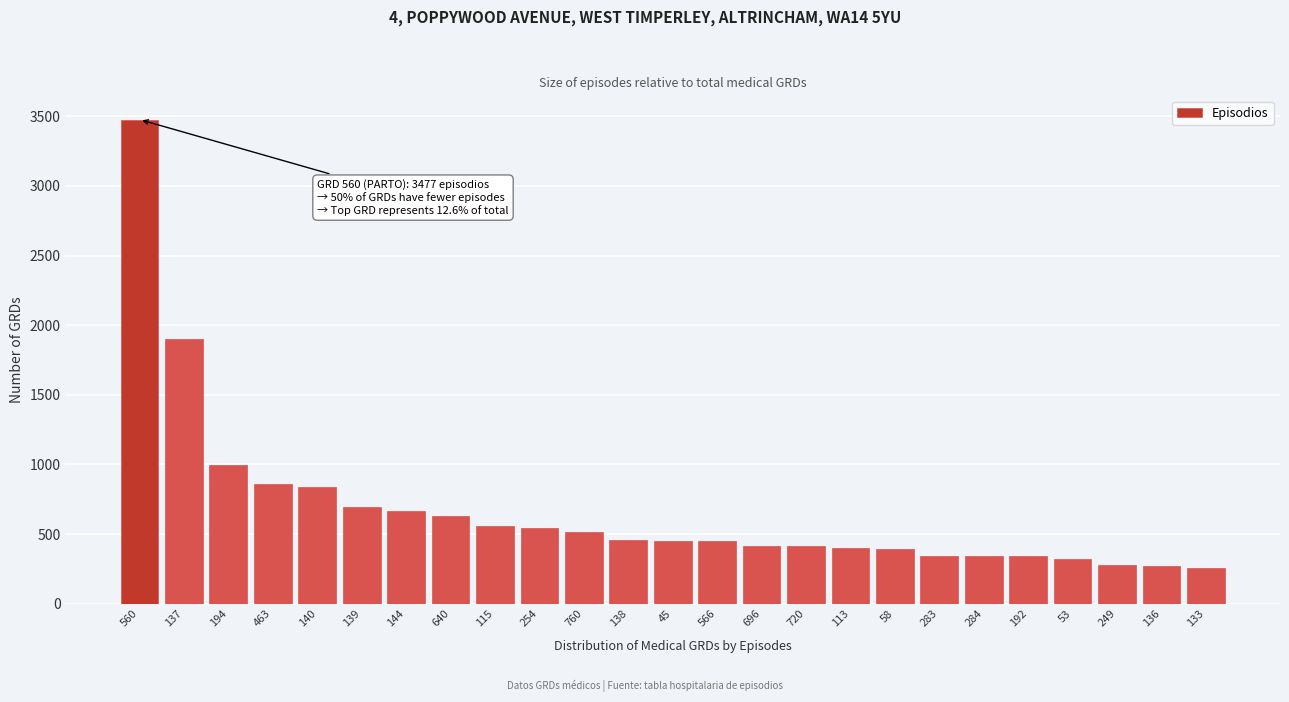

What is the value of the 22nd bar from the left?

324